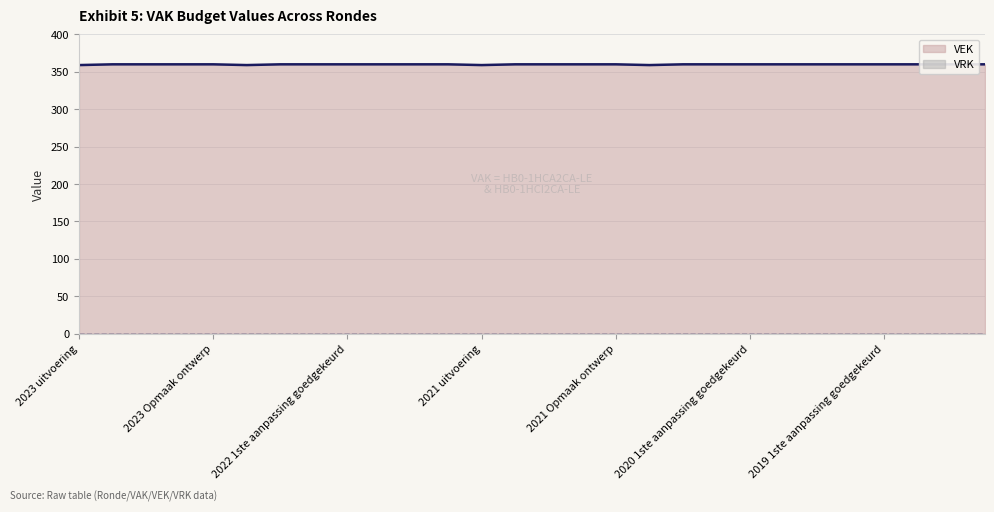

What is the label of the 21st point from the left?

2020 1ste aanpassing goedgekeurd